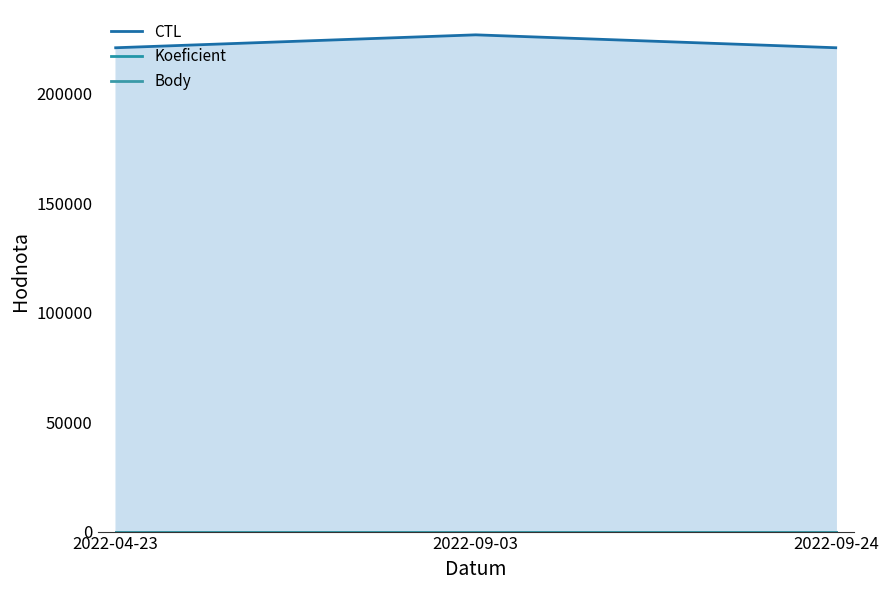

What is the approximate value of Koeficient at 2022-09-24?

7